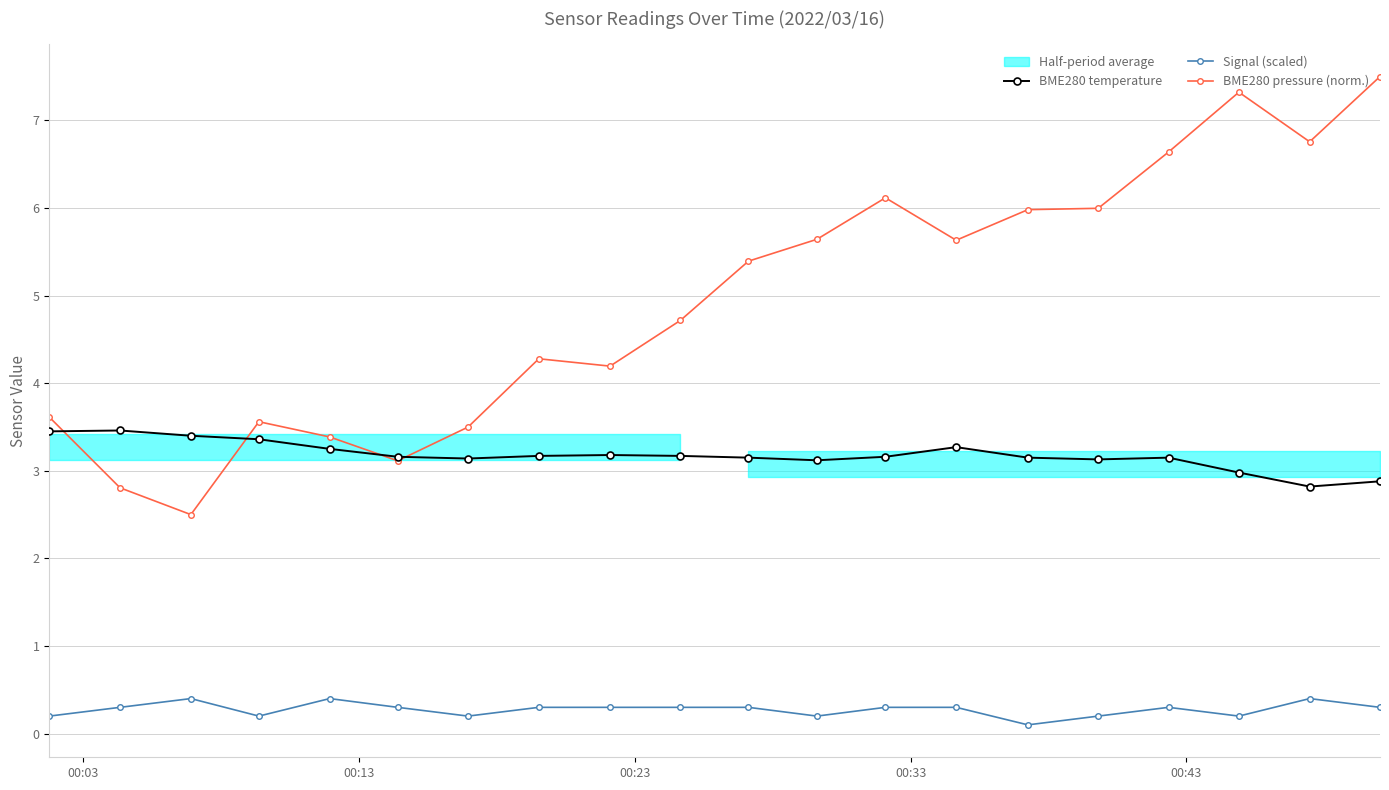

Count the number of categories in the chart.

20